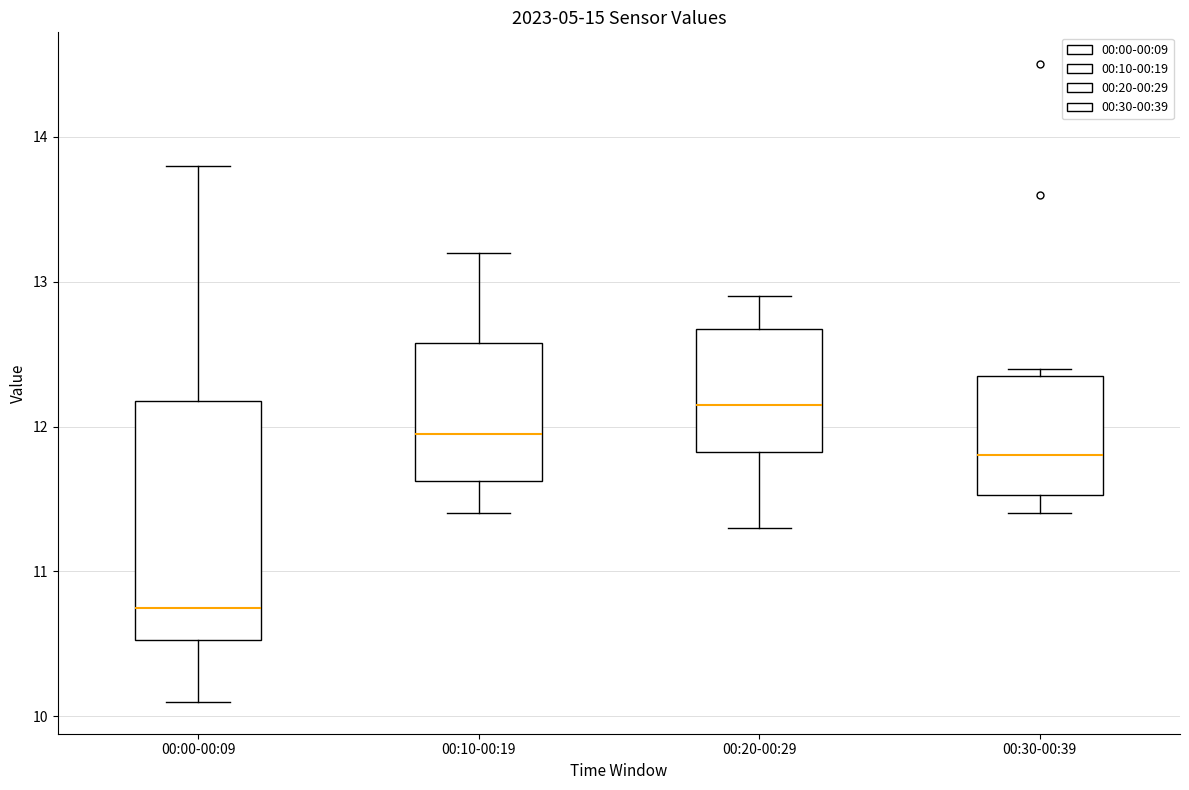

Reading left to right, read every box against the y-axis: the position of its median line, the range the box covers, and the ends of its whiskers. The values are not printed on the chart, so give them approximately, as read against the axis.

00:00-00:09: median 10.8, box 10.5 to 12.2, whiskers 10.1 to 13.8
00:10-00:19: median 12.0, box 11.6 to 12.6, whiskers 11.4 to 13.2
00:20-00:29: median 12.2, box 11.8 to 12.7, whiskers 11.3 to 12.9
00:30-00:39: median 11.8, box 11.5 to 12.4, whiskers 11.4 to 12.4 (just above the box's upper edge)